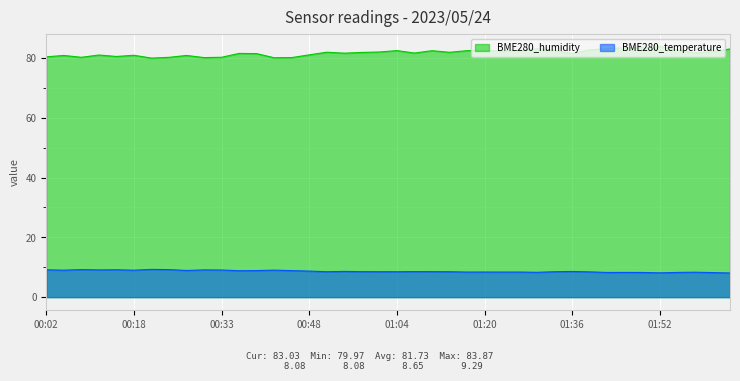

How many interior local valleys does the BME280_humidity series have?

11